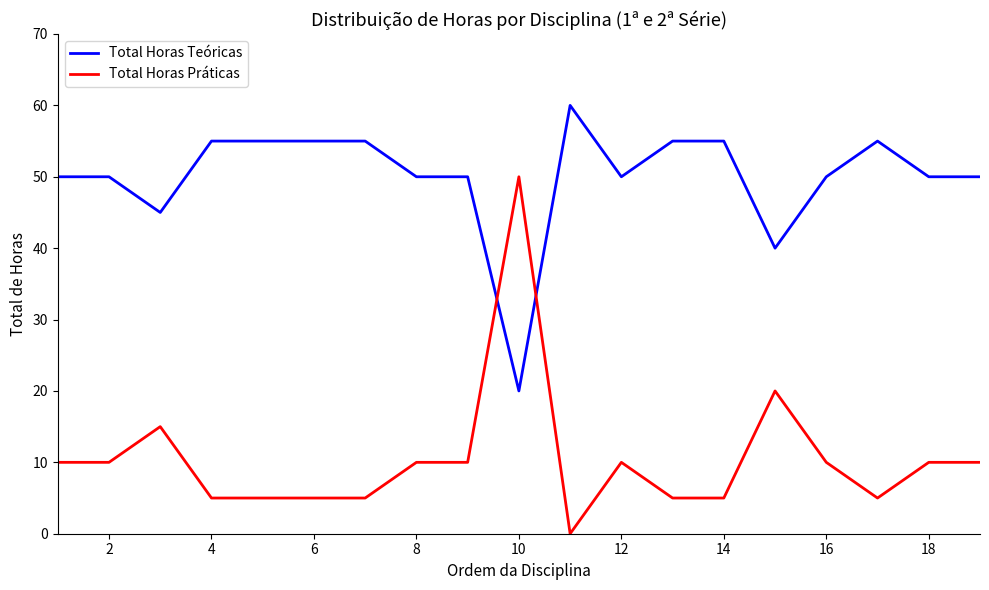

List the series in order of their peak value, highest first.

Total Horas Teóricas, Total Horas Práticas